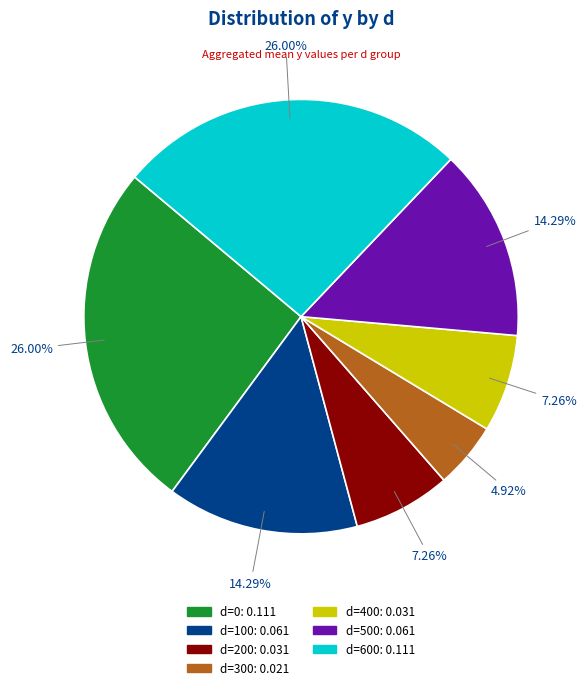

How many segments does this pie chart have?

7